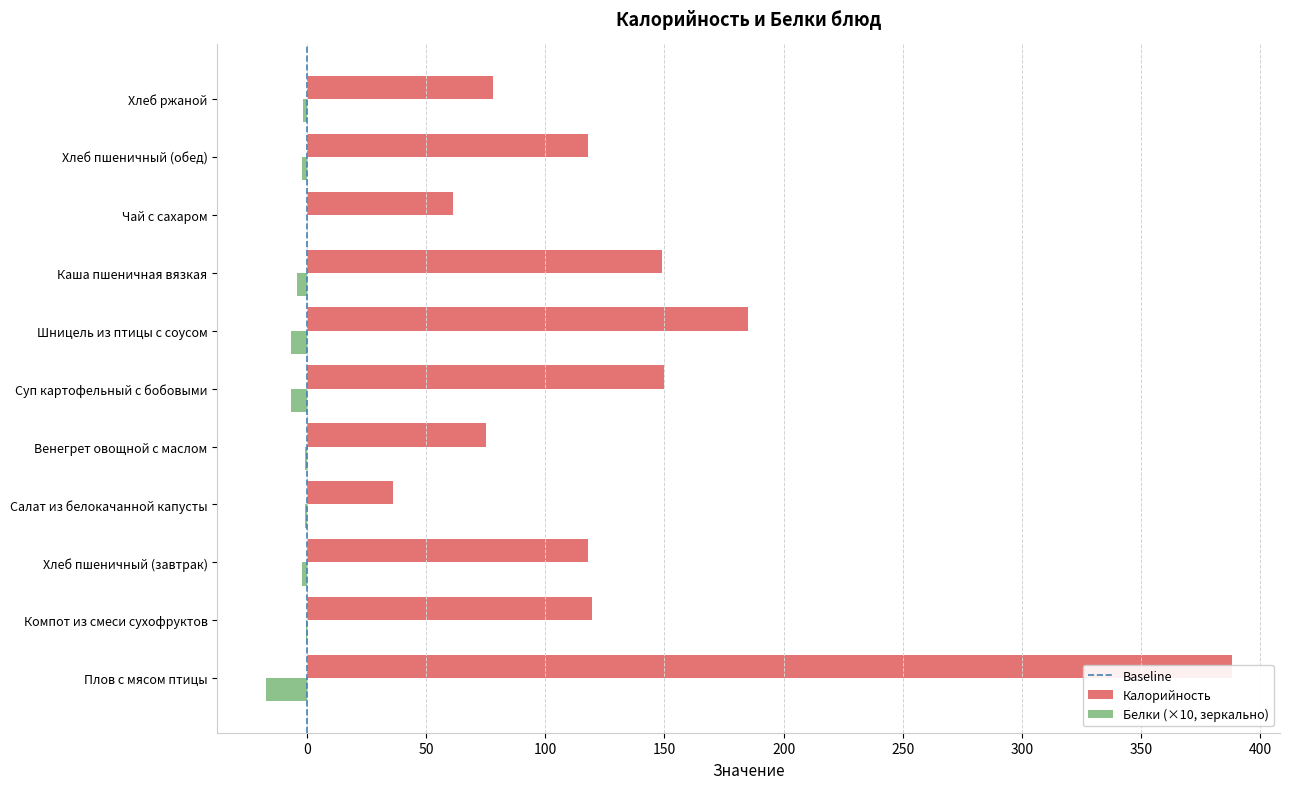

Rank the series by their maximum value, from highest to lowest.

Калорийность, Белки